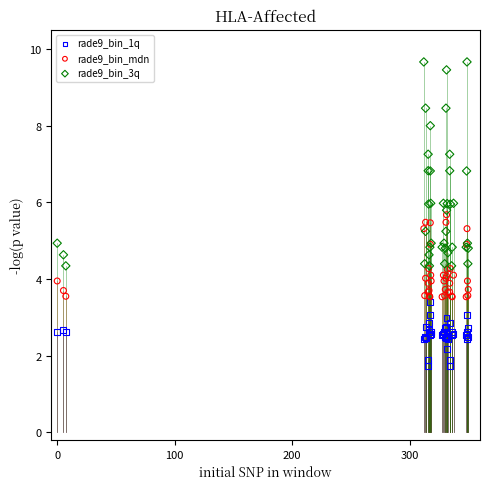

What are all the series names shown in the legend?

rade9_bin_1q, rade9_bin_mdn, rade9_bin_3q